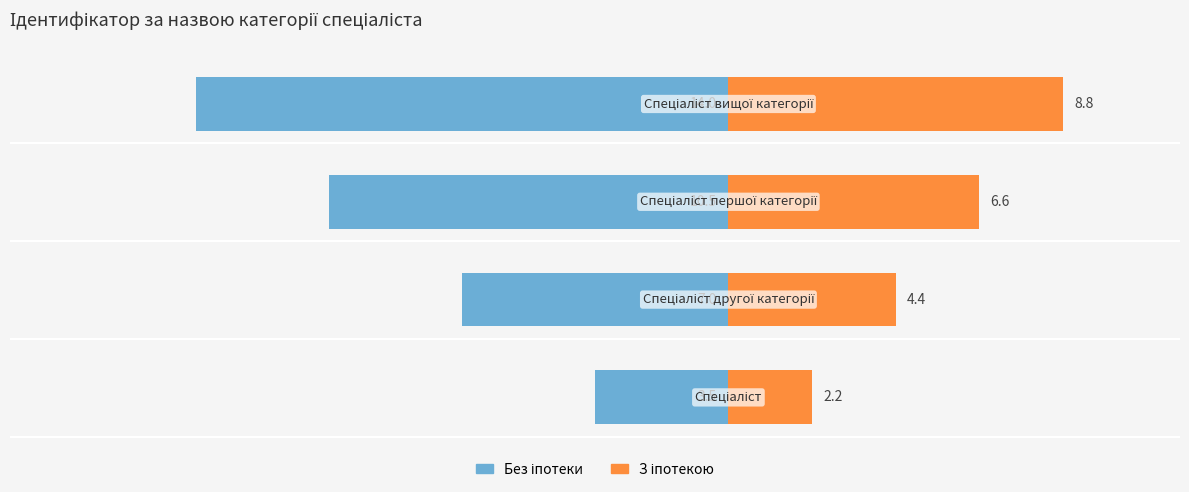

Reading left to right, what are all the values shown in this chart?

Без іпотеки: -3.5	-7.0	-10.5	-14.0
З іпотекою: 2.2	4.4	6.6	8.8